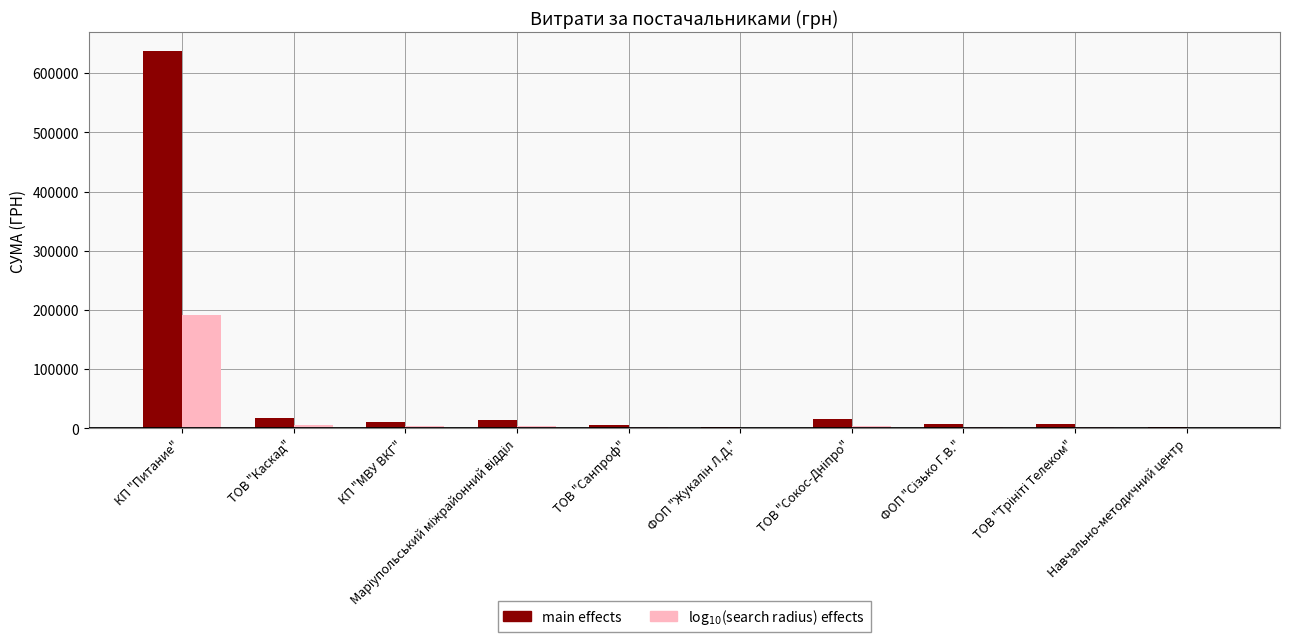

How many groups of bars are there?

10